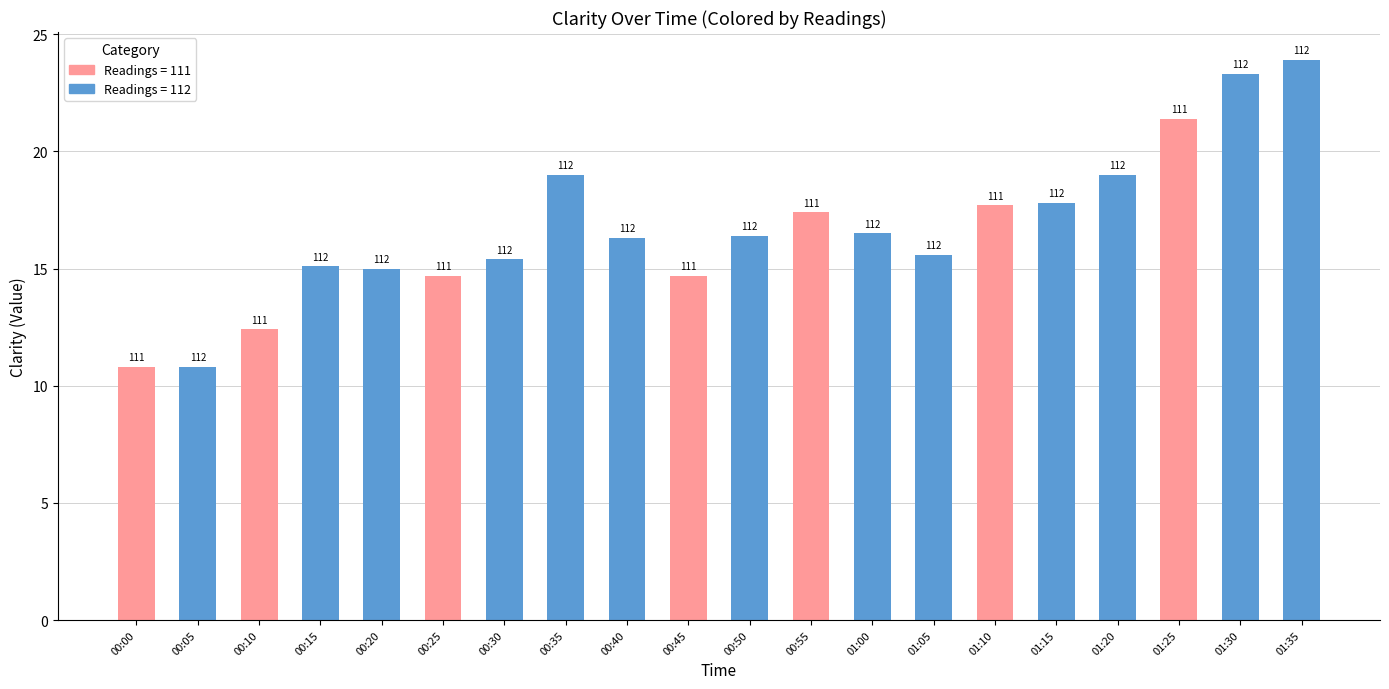

Are the bars horizontal?

No